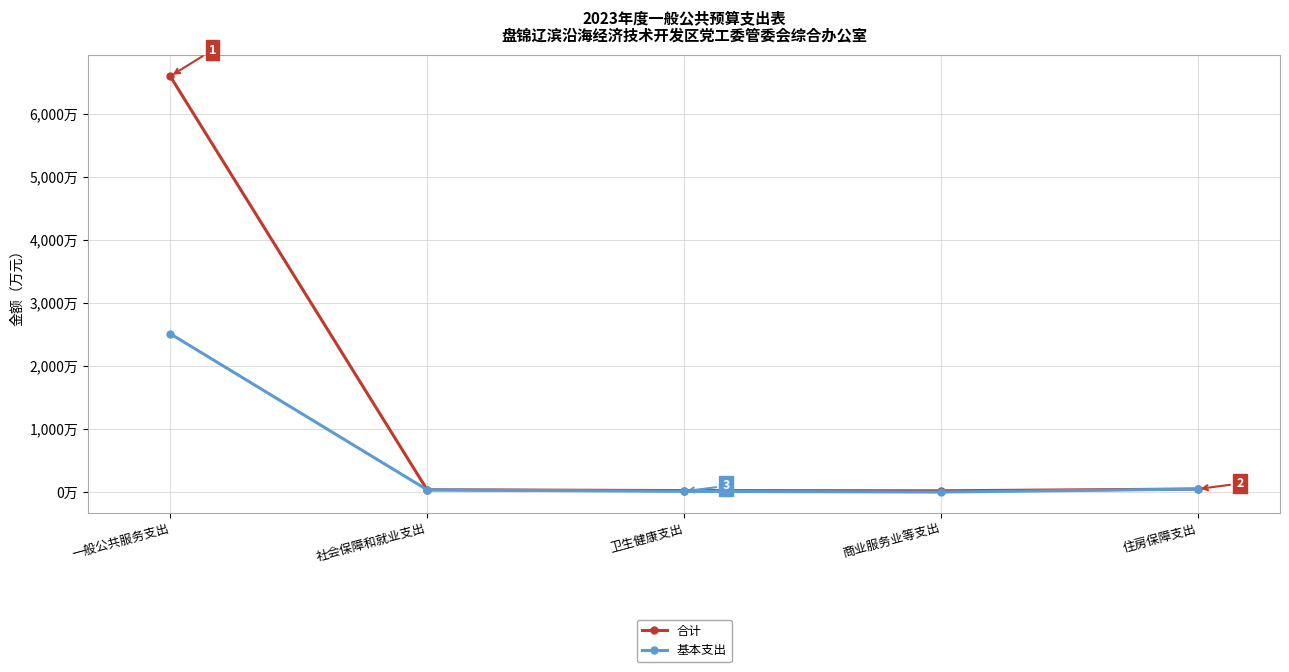

What is the label of the 1st point from the right?

住房保障支出